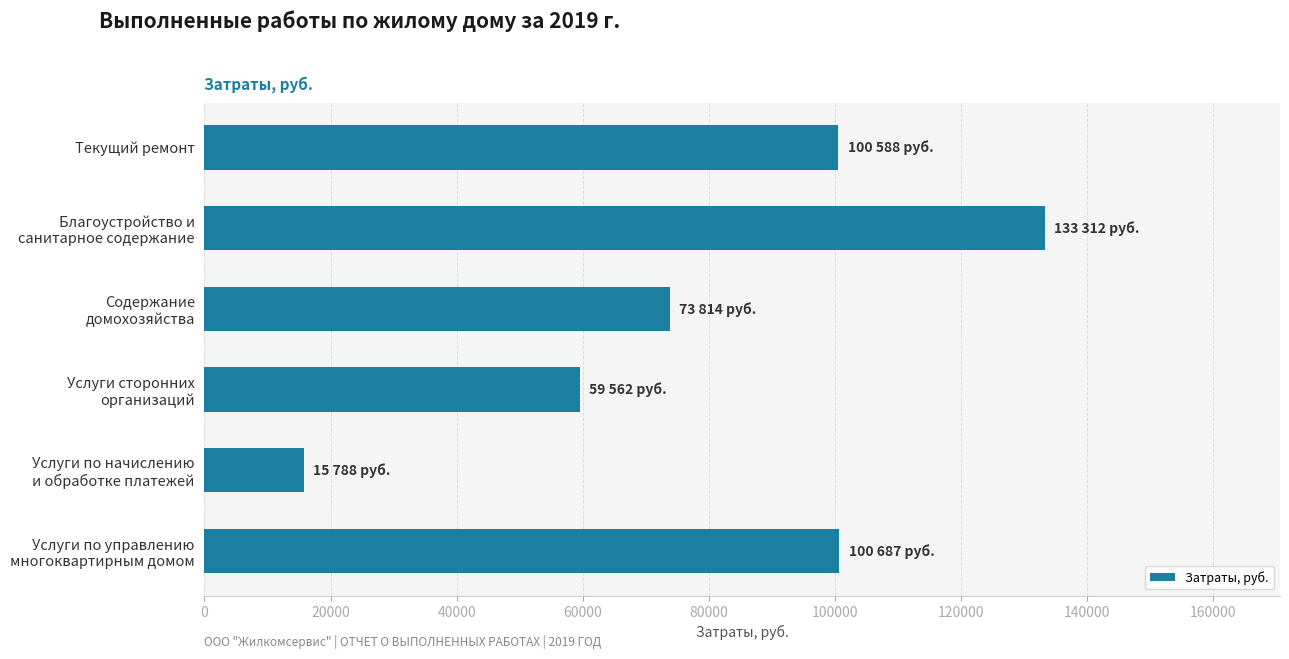

What is the difference between the maximum and second lowest values?

73750.1